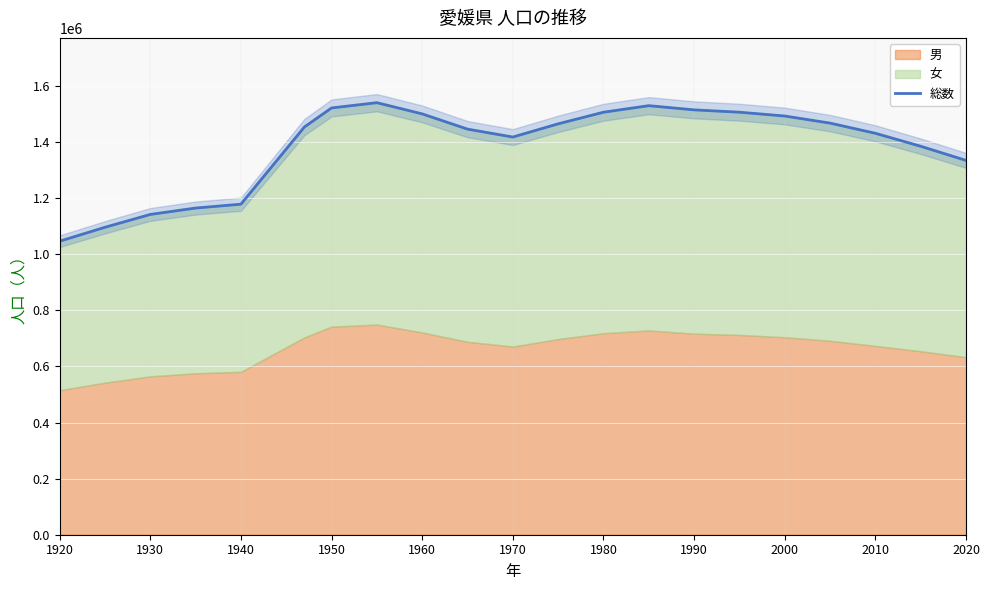

True or false: the data has more than 1 interior local peaks.

True